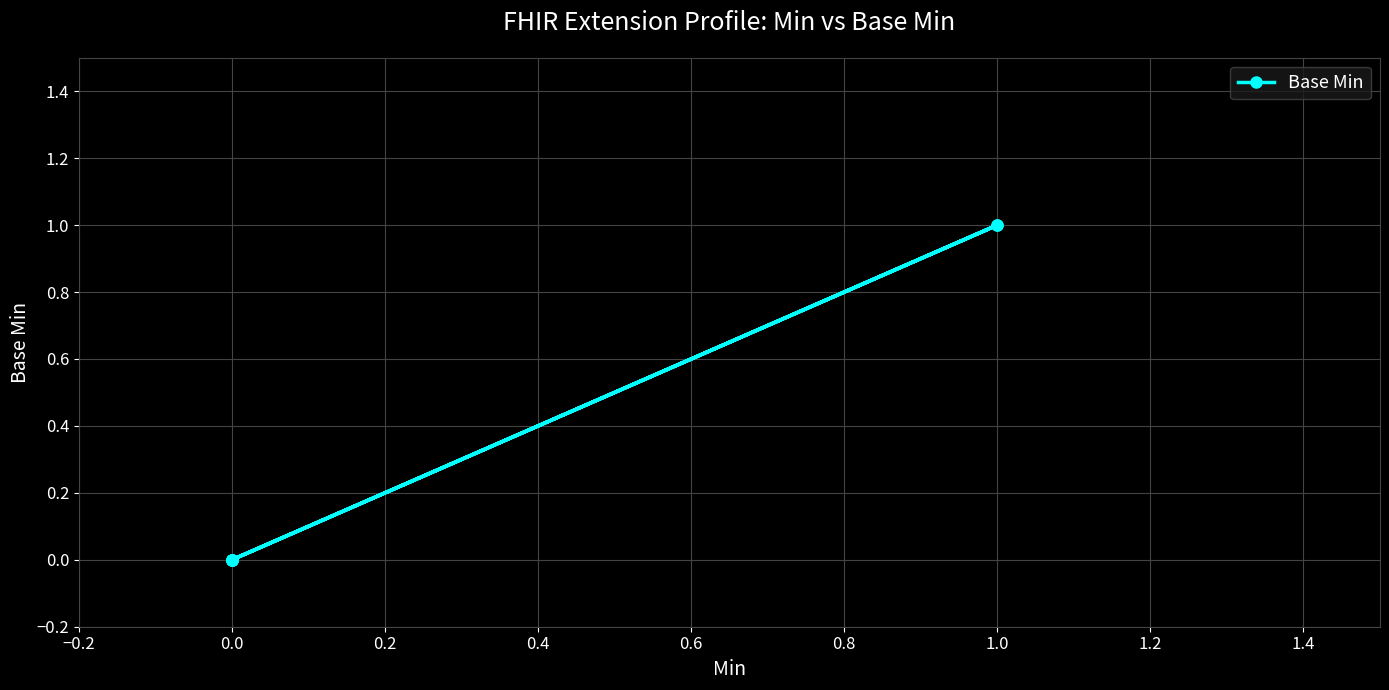

What is the sum of all values?

2